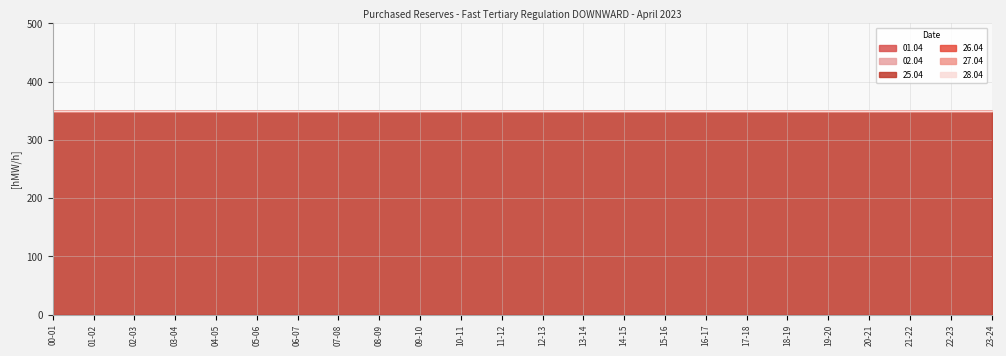

What position from the right is 08-09?

16